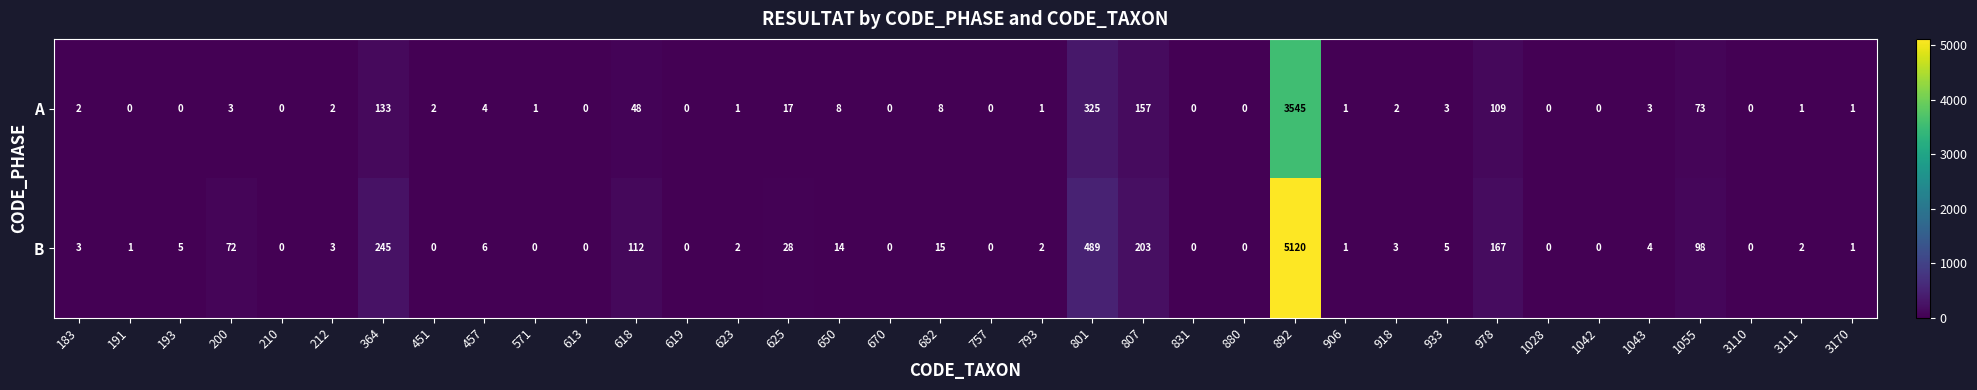

At which label is A closest to 1772?

801